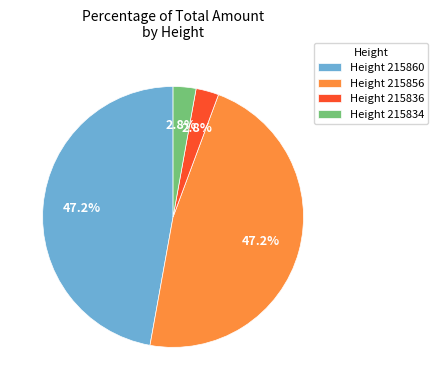

Combined, what portion of the pie is Height 215834 and Height 215860?

50.0%